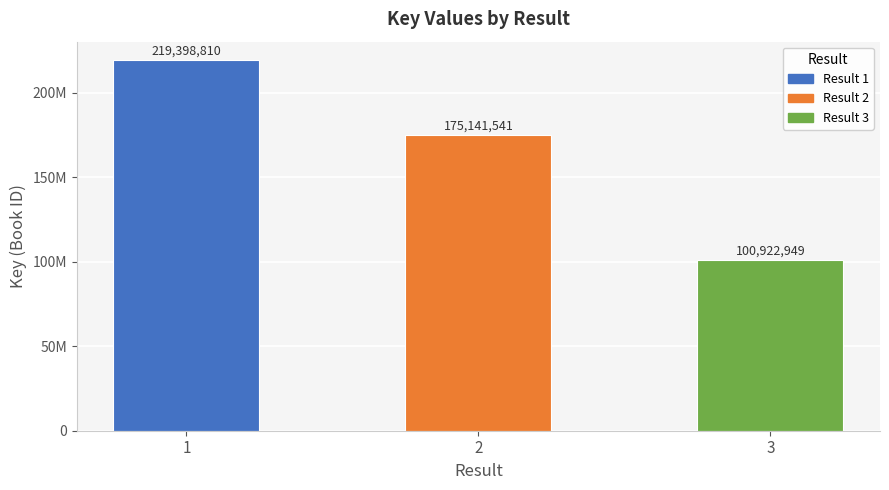

Does the chart contain any negative values?

No